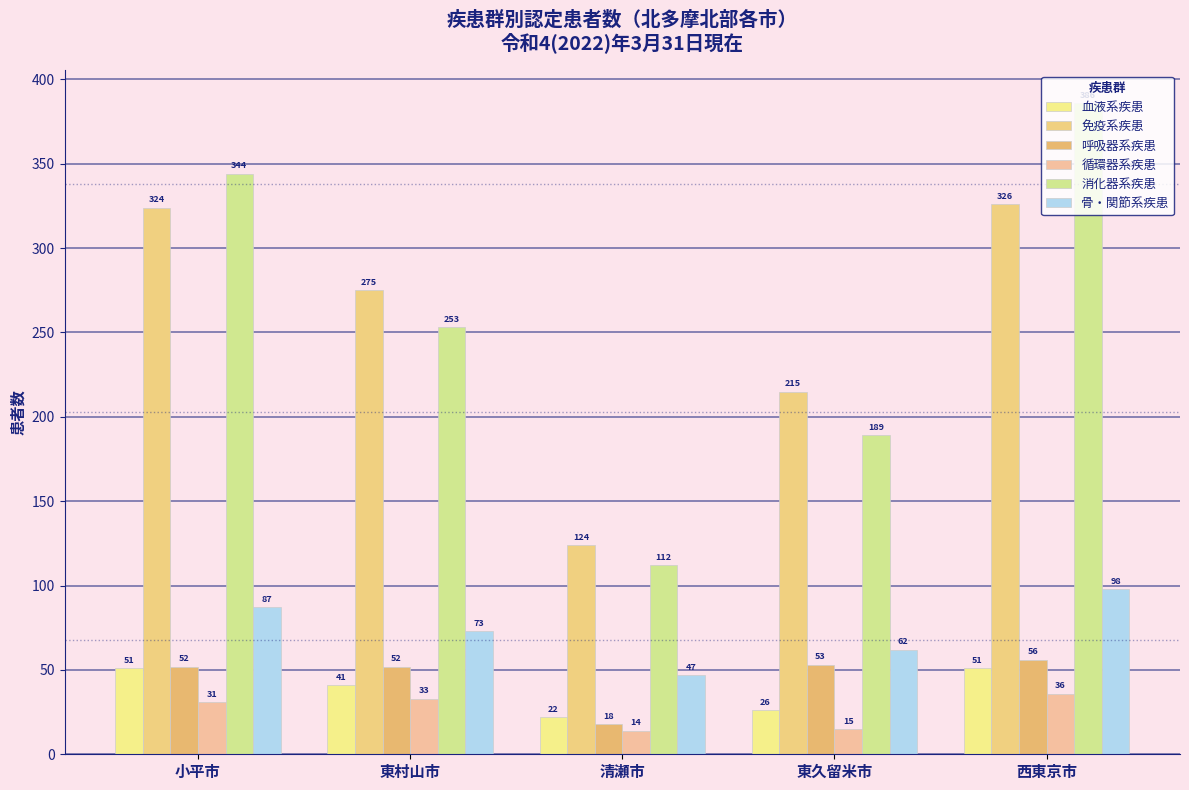

What is the difference between the 消化器系疾患 values at 清瀬市 and 西東京市?

274